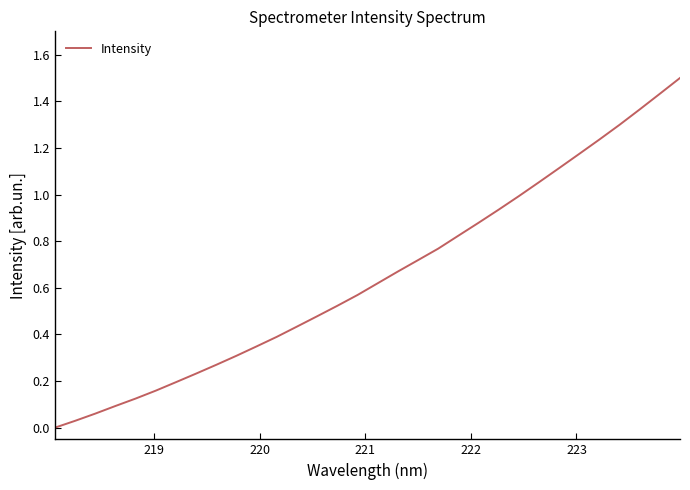

What is the greatest value displayed?

1.5